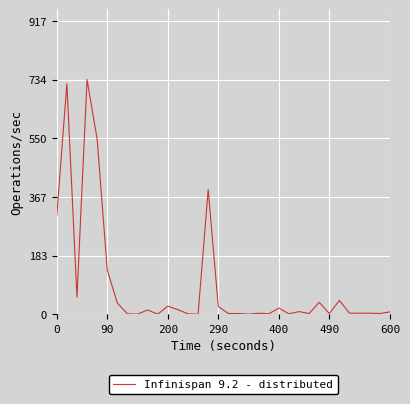

What is the difference between the maximum and minimum values?

734